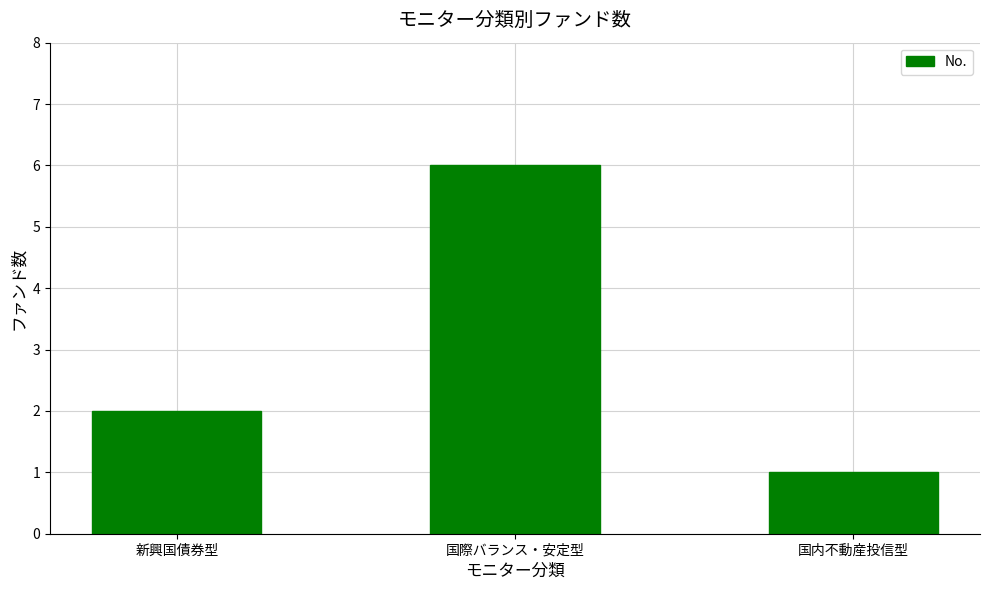

At which label is the value closest to 3?

新興国債券型